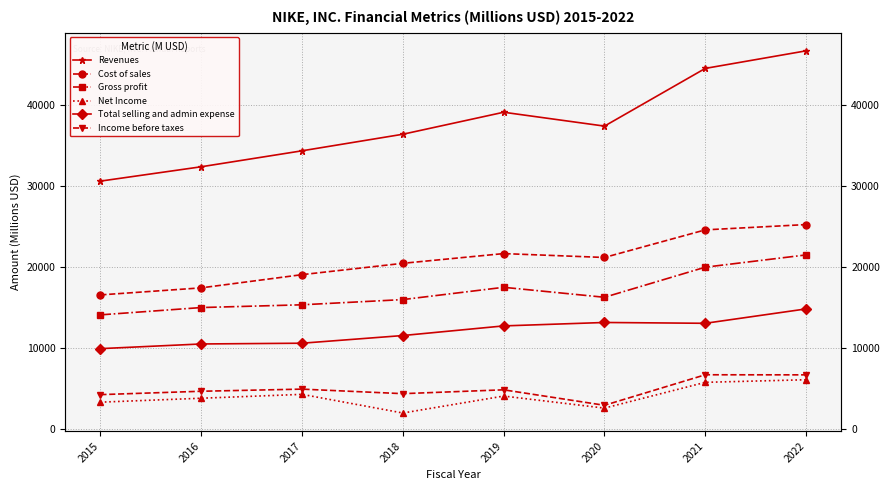

Is the value of Net Income at 2022 greater than the value of Total selling and admin expense at 2020?

No